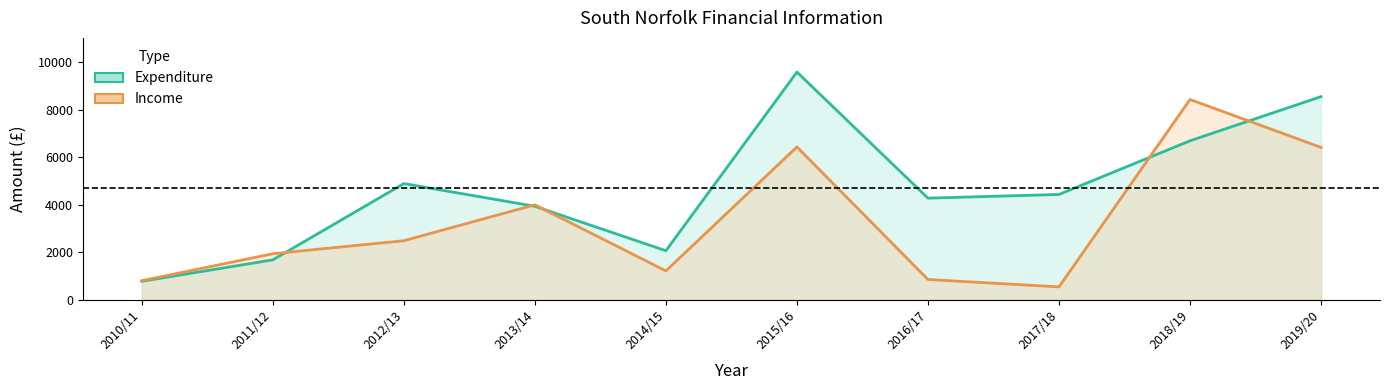

Which has a higher value, 2016/17 or 2013/14?

2016/17